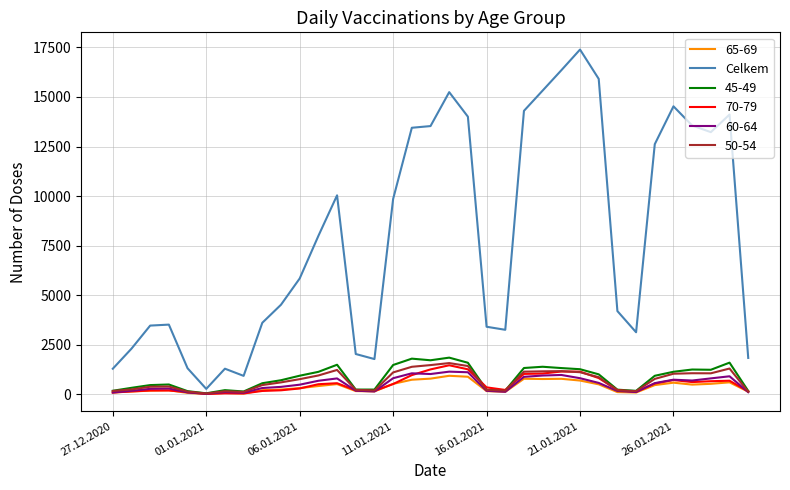

Which series has the largest total across all categories?

Celkem